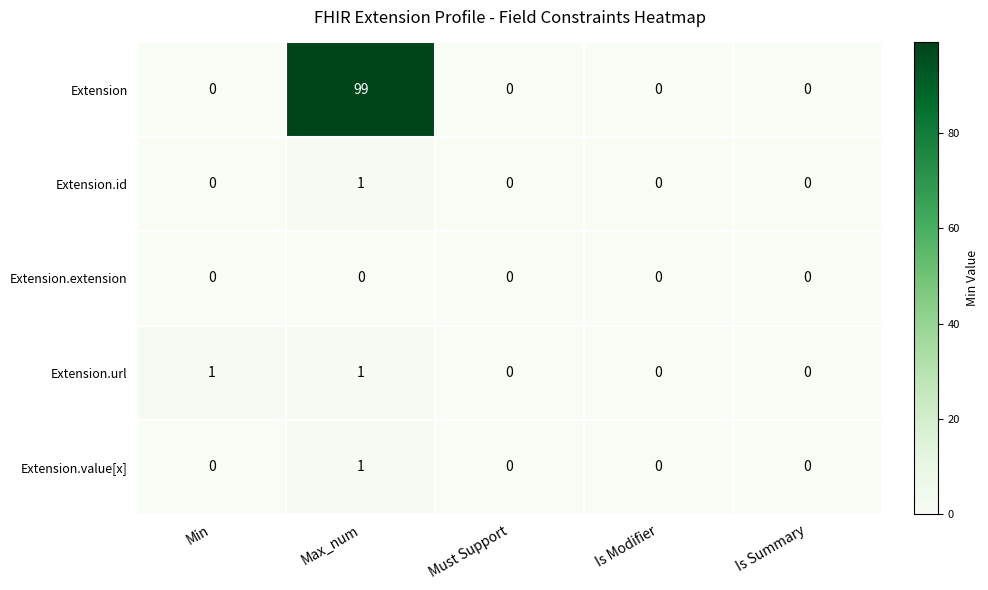

Which category has the highest value in the Extension.value[x] series?

Max_num